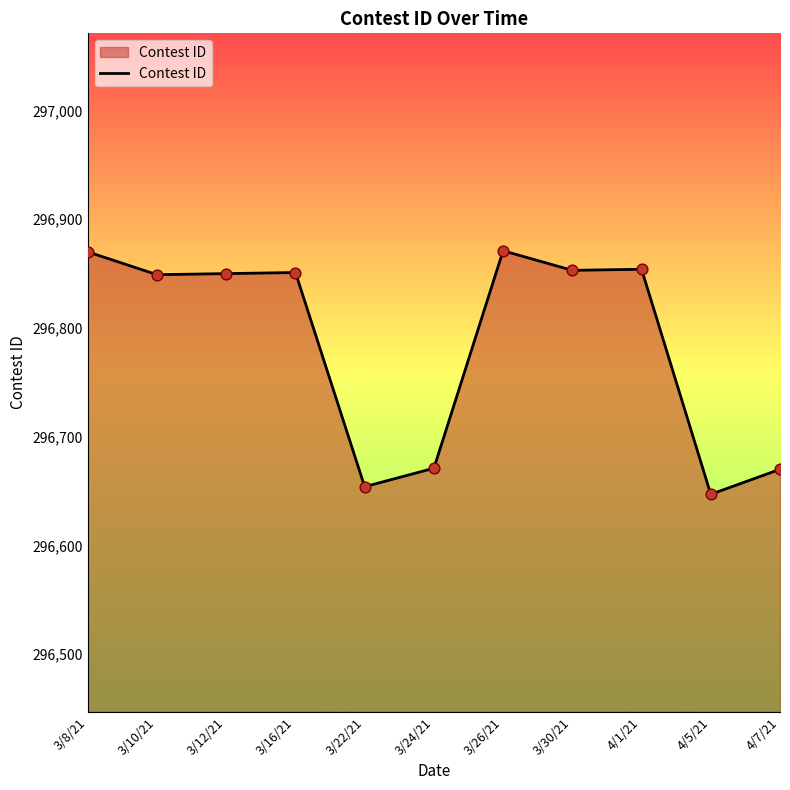

What is the change in value from 3/22/21 to 3/24/21?

+17